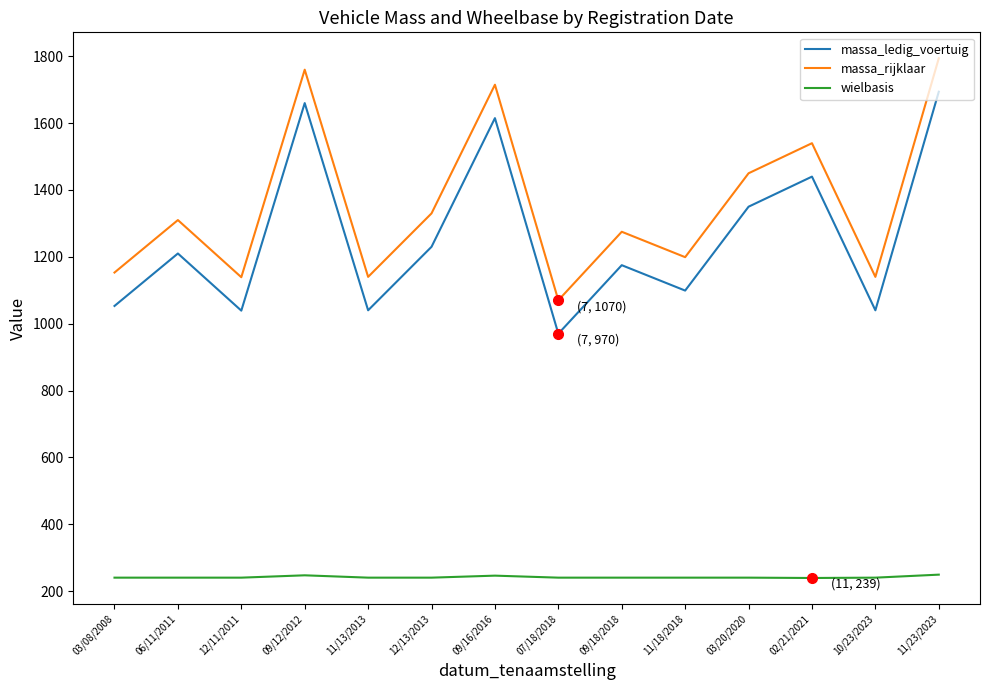

How many wielbasis values are between 240 and 241?

10